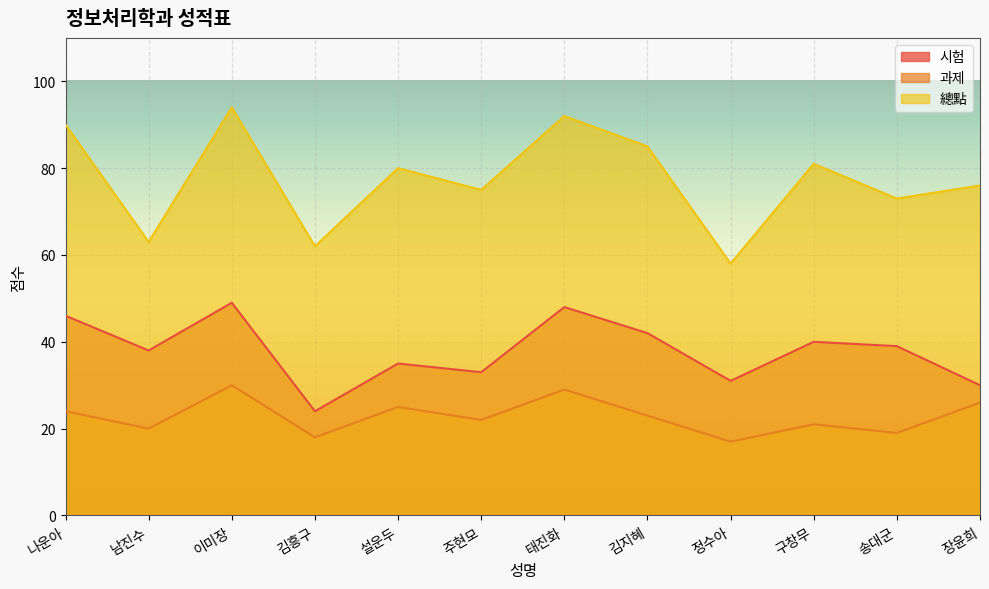

What is the total value across all series at 정수아?

106